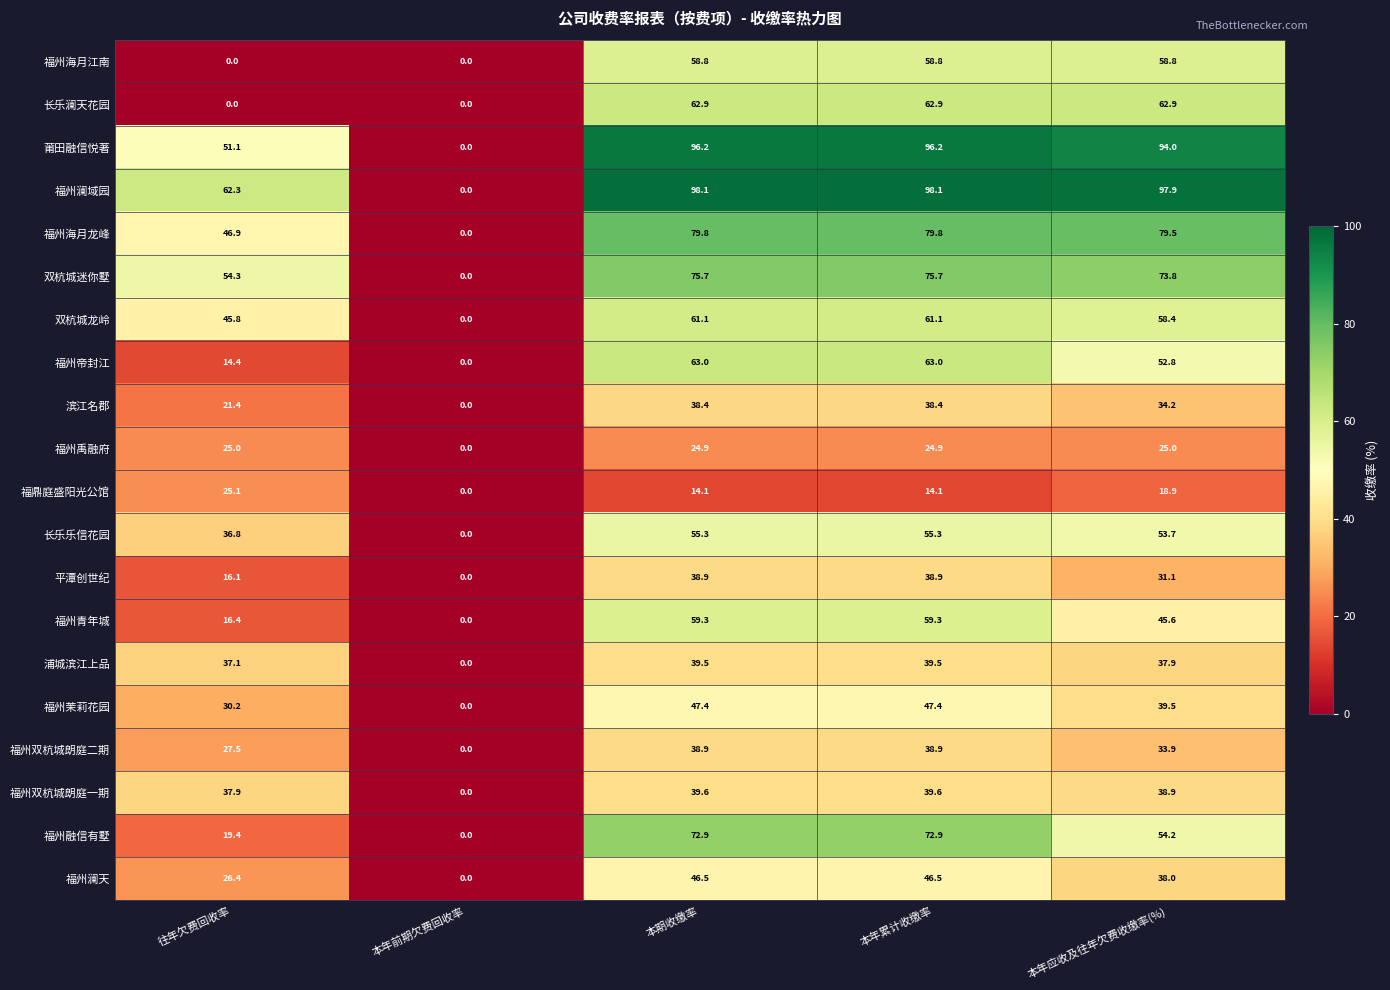

At which label does 福州双杭城朗庭二期 first exceed 33?

本期收缴率